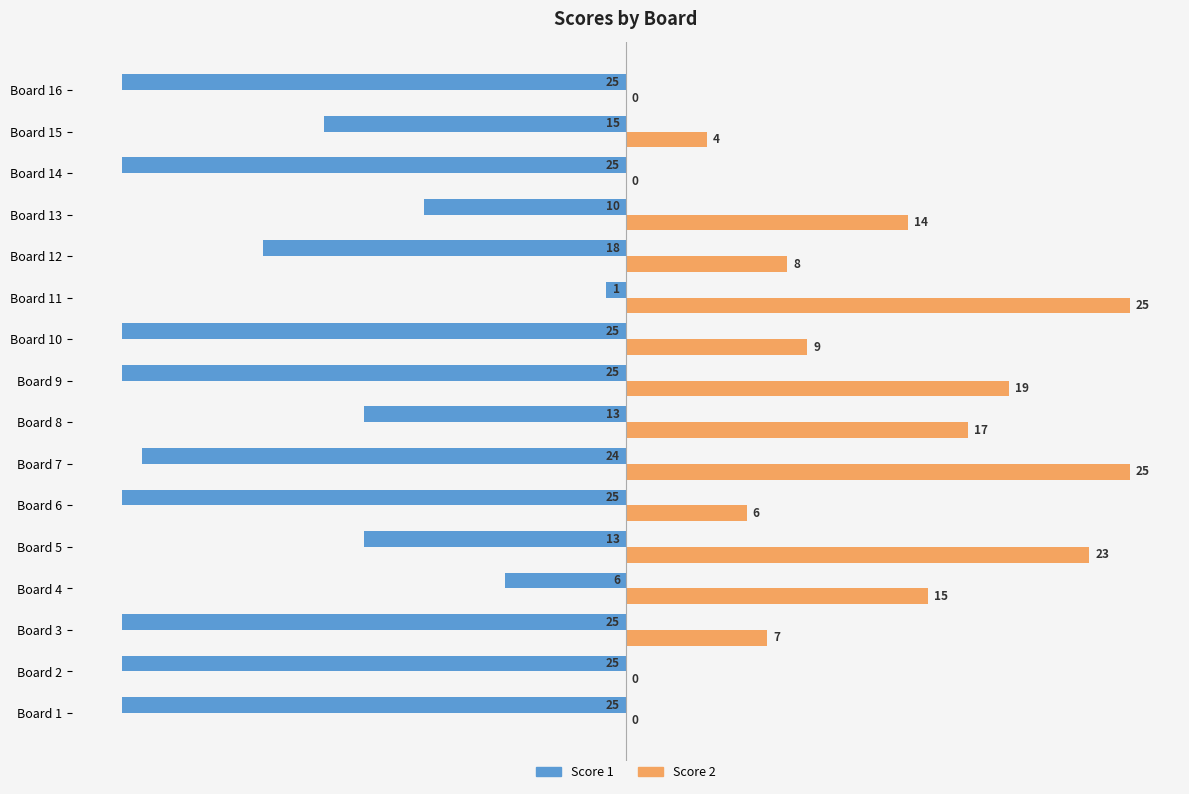

What is the maximum value for Score 2?

25